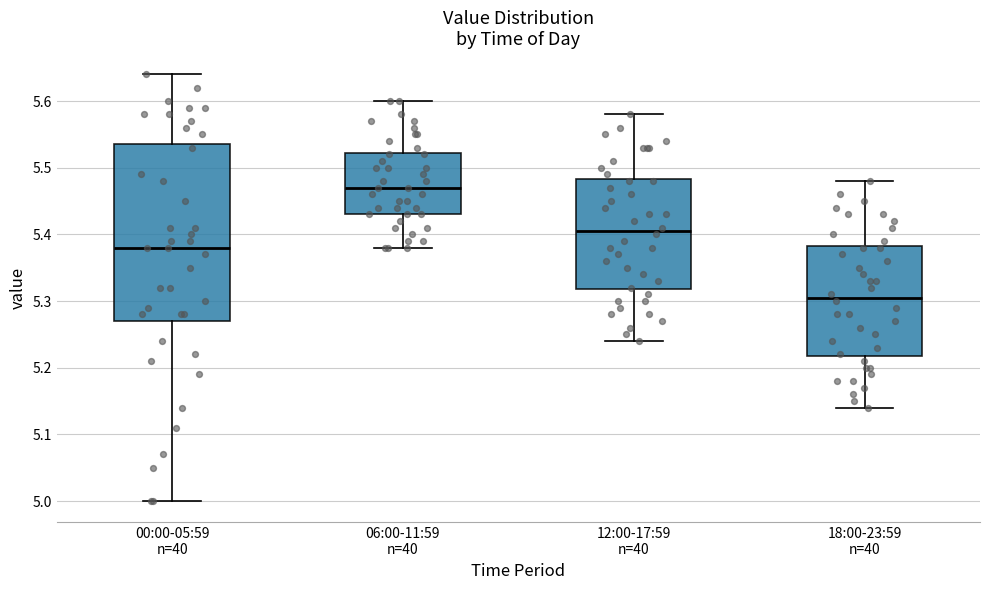

Which box's median line is the highest?

06:00-11:59 n=40